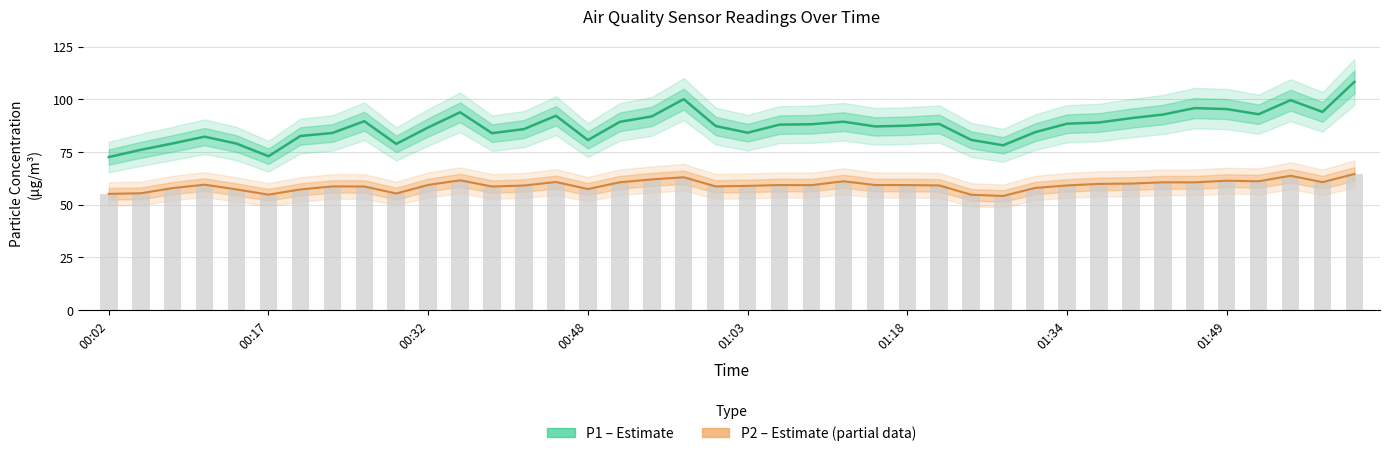

What is the difference between the maximum and minimum values in the P2 (Estimate based on partial data) series?

10.4